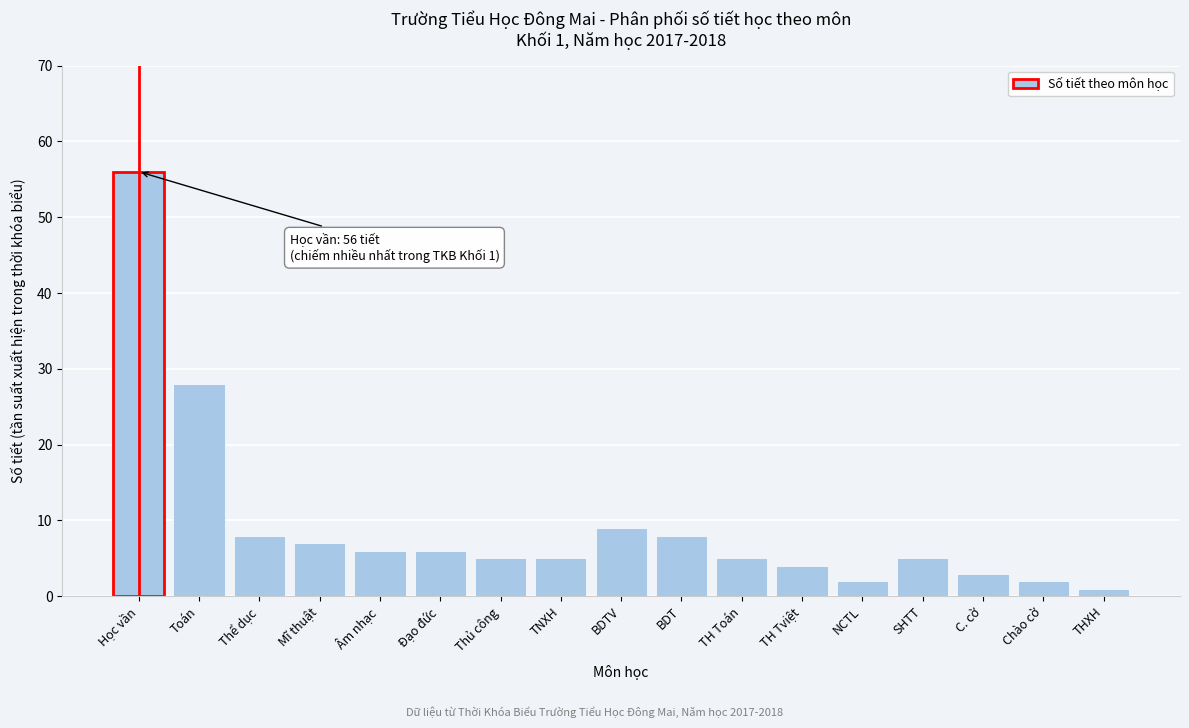

Reading left to right, what are all the values shown in this chart?

Học vần=56	Toán=28	Thể dục=8	Mĩ thuật=7	Âm nhạc=6	Đạo đức=6	Thủ công=5	TNXH=5	BDTV=9	BDT=8	TH Toán=5	TH Tviệt=4	NCTL=2	SHTT=5	C. cờ=3	Chào cờ=2	THXH=1